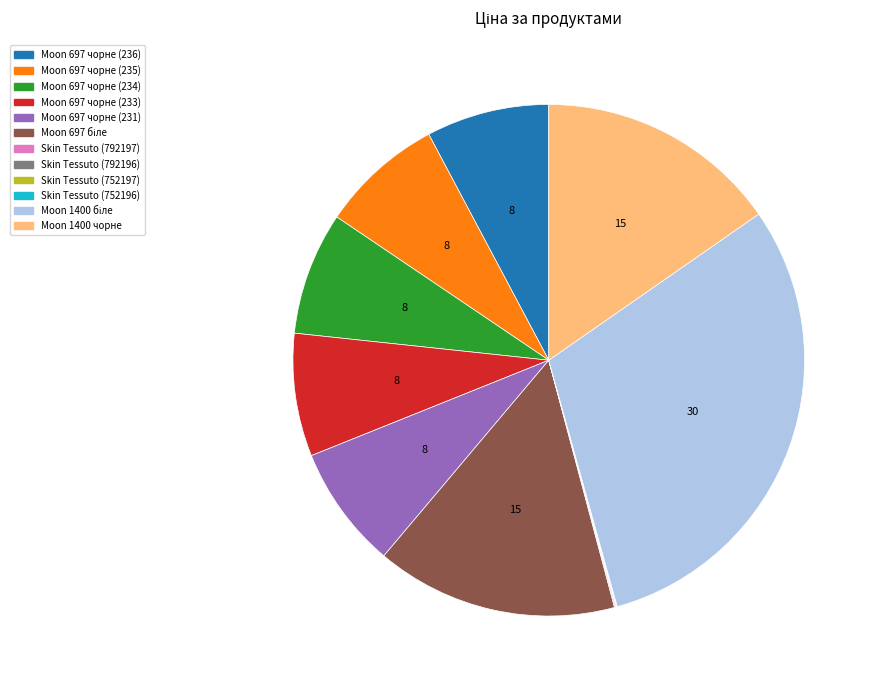

Does any single category account for the majority?

No